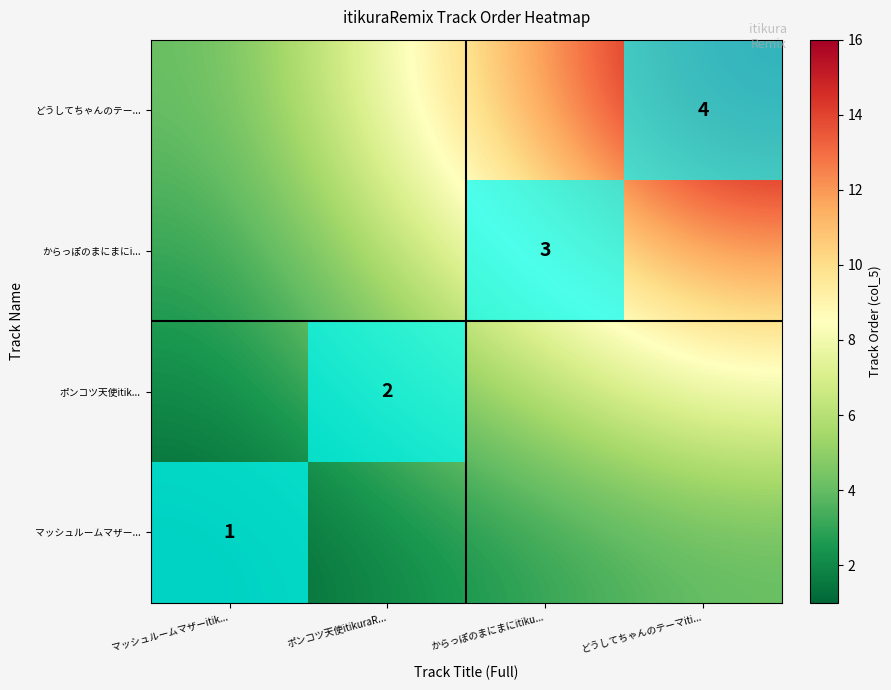

The value of どうしてちゃんのテー... at ポンコツ天使itikuraR... is 8. True or false?

True